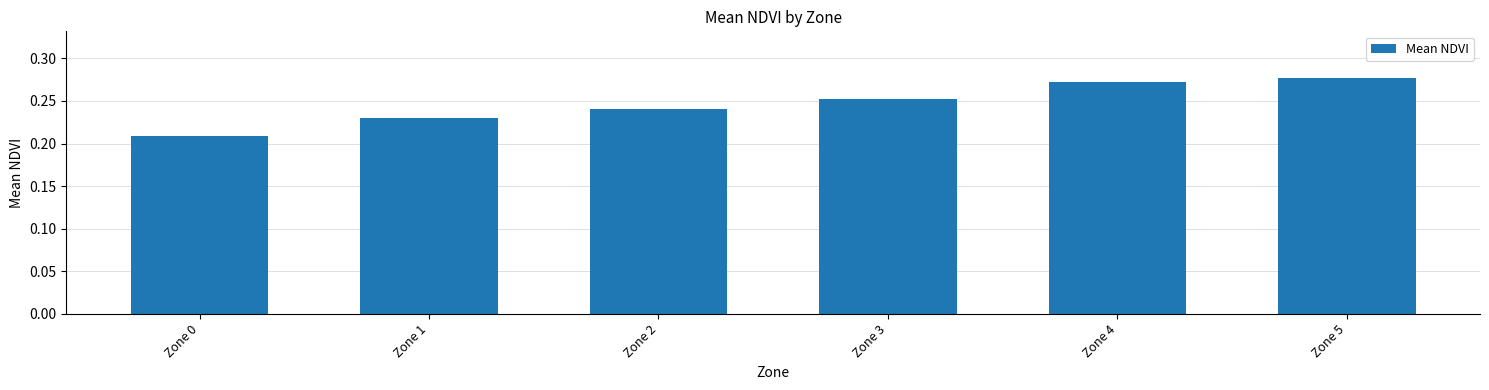

What is the sum of the values at Zone 5 and Zone 3?

0.5